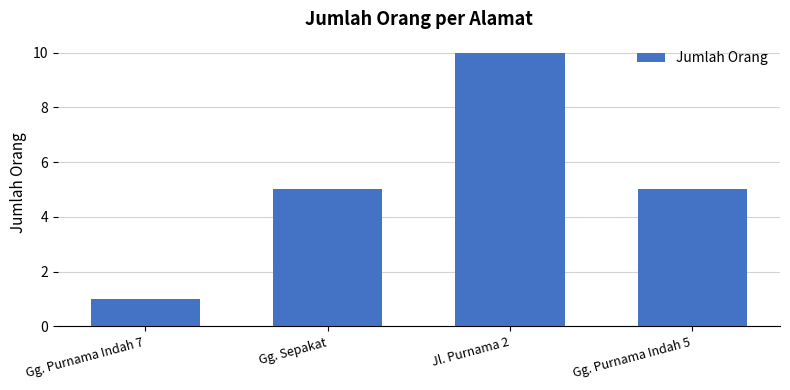

Is it true that the value at Gg. Sepakat is 5?

True